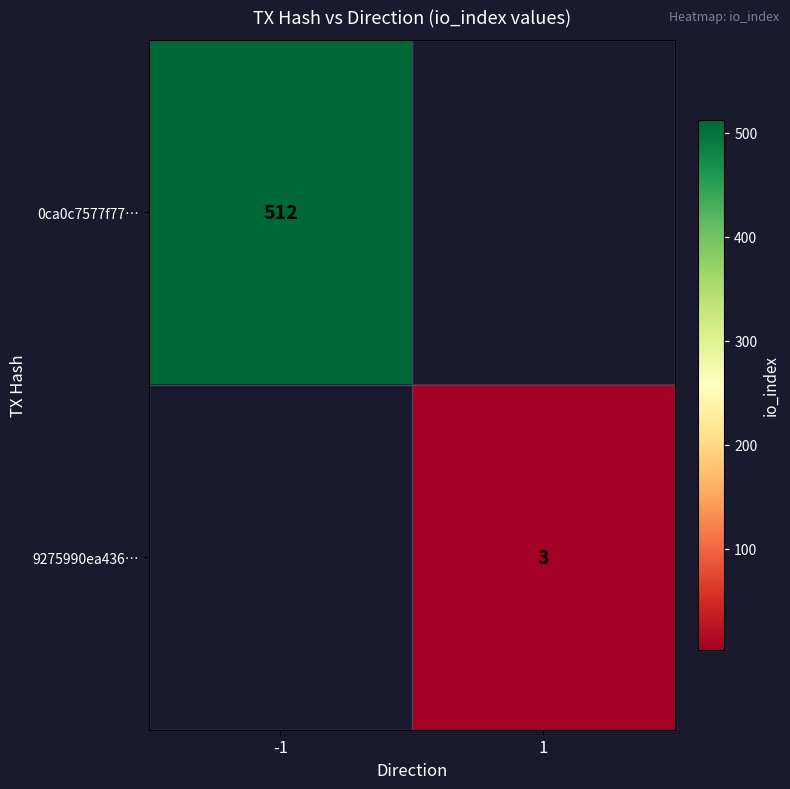

True or false: 0ca0c7577f77… has a value of 512 at -1.

True